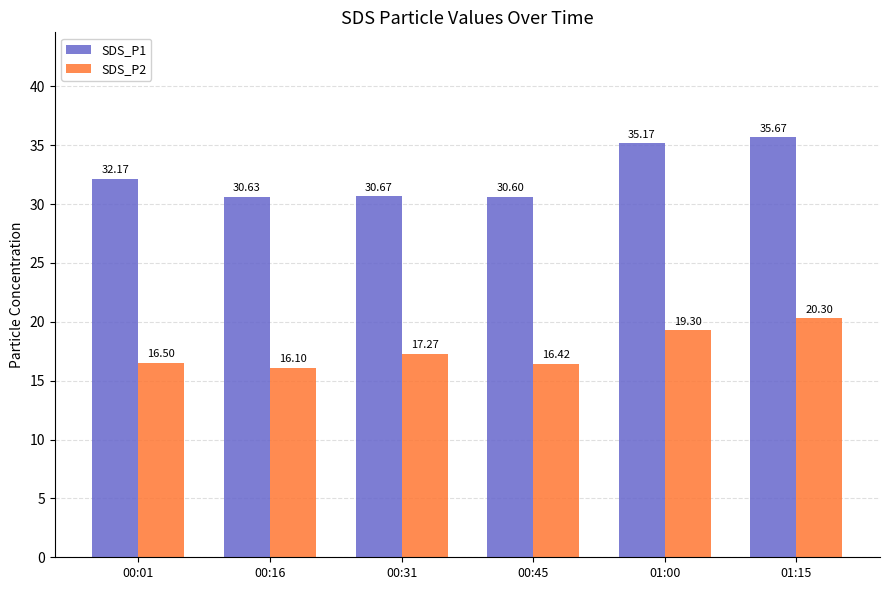

What is the label of the 4th bar from the right?

00:31